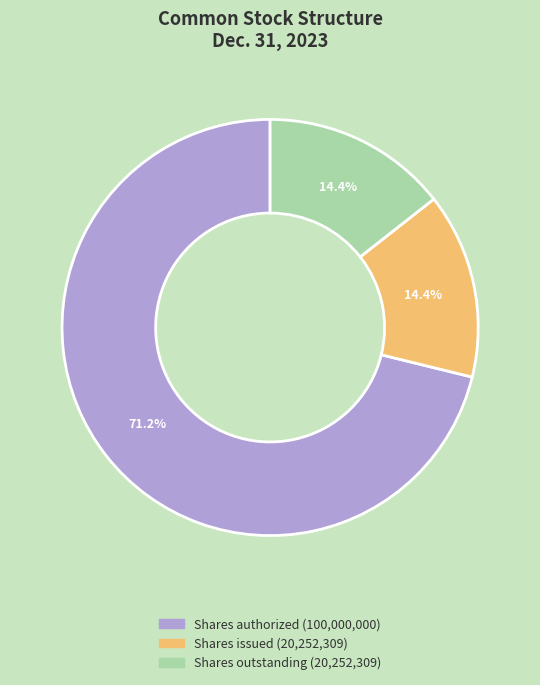

Is there any slice that represents more than half of the pie?

Yes